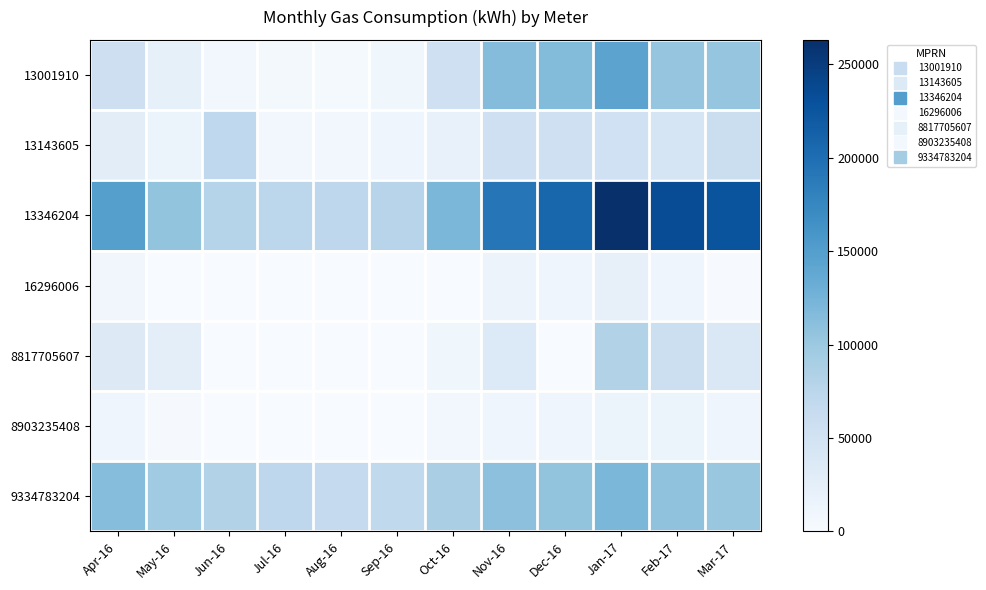

Which series has the largest range (max minus min)?

13346204